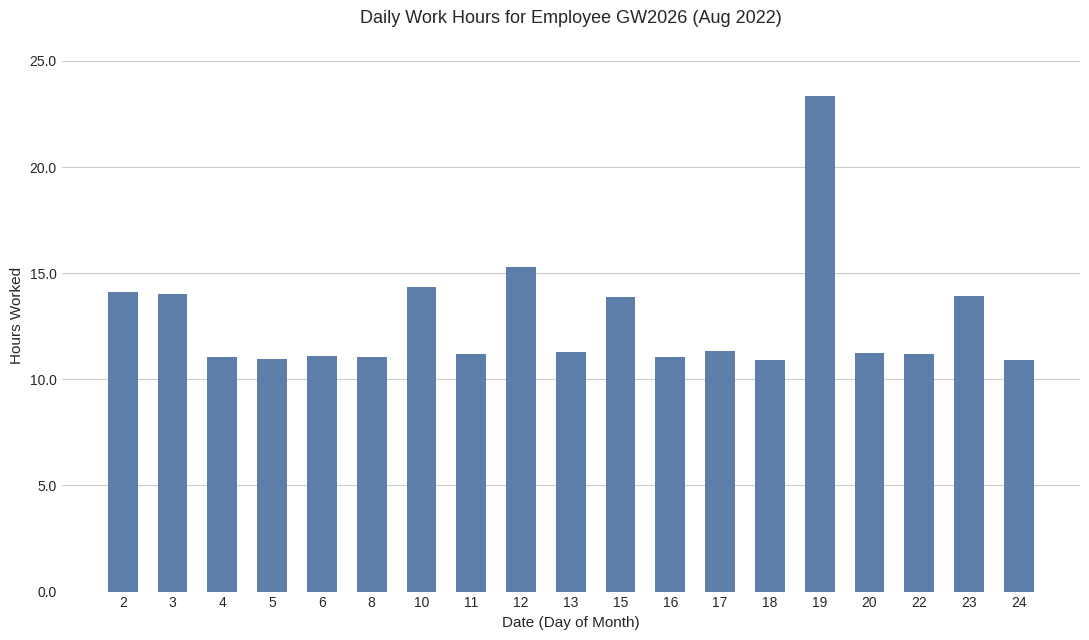

What is the greatest value displayed?

23.4